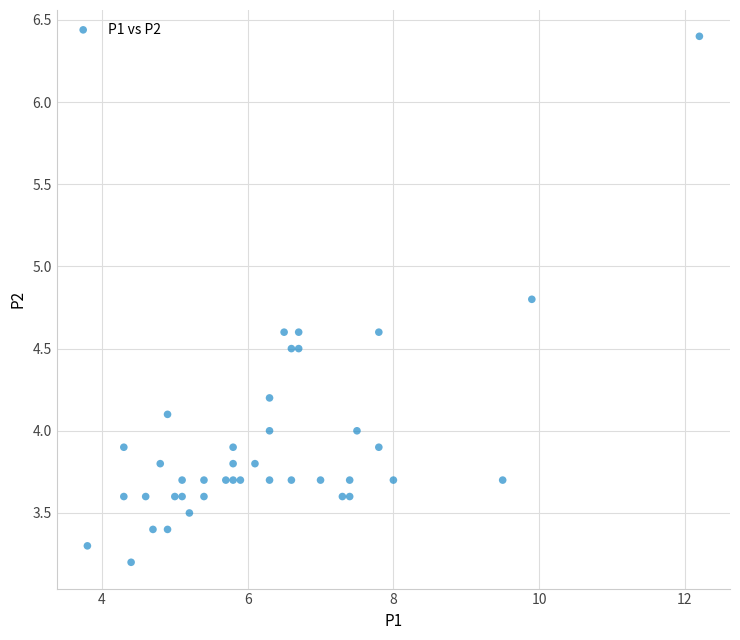

What is the range of Y values (max minus min)?

3.2